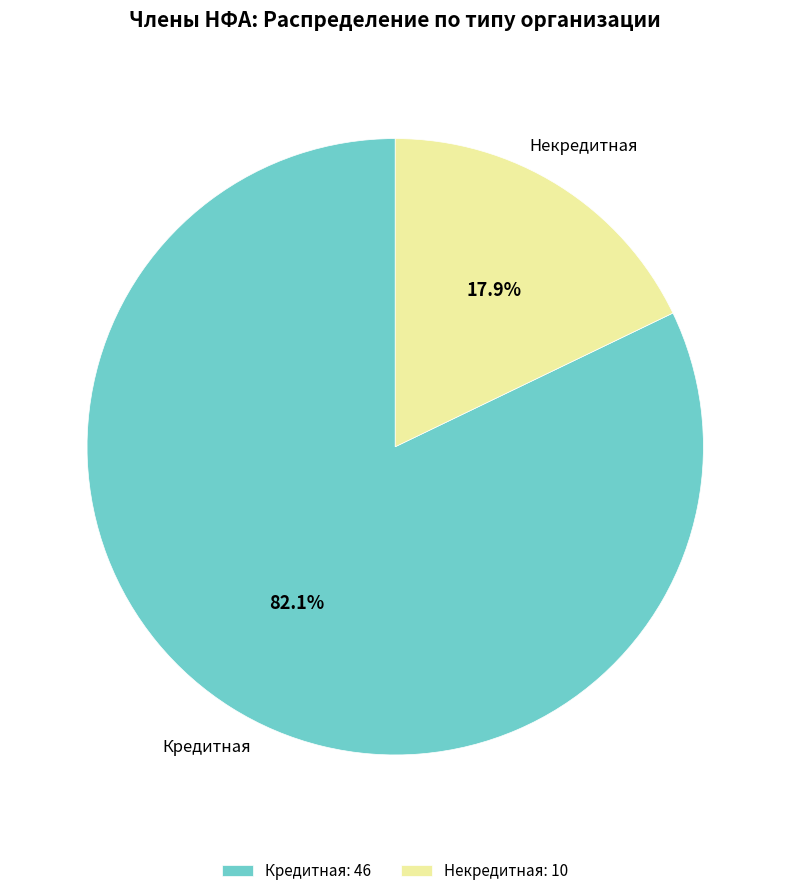

What is the total percentage of Кредитная and Некредитная?

100.0%